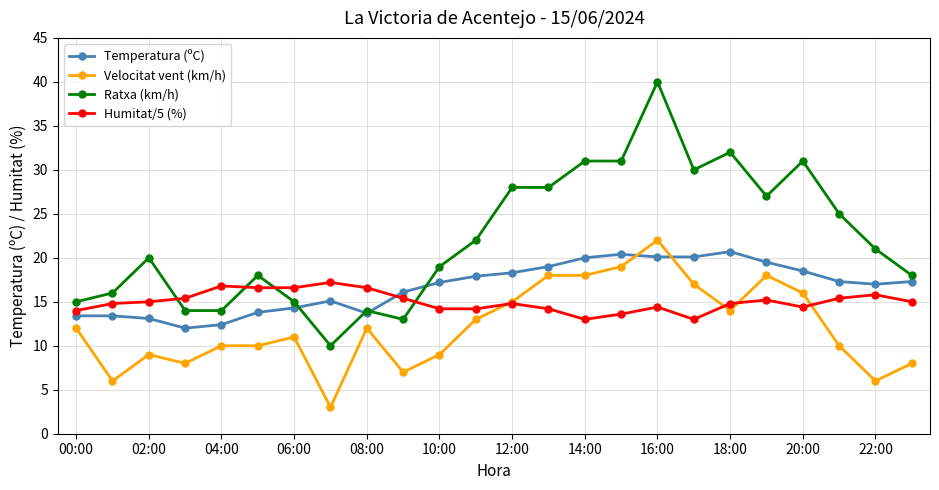

True or false: Ratxa (km/h) and Humitat/5 (%) cross at least once.

True